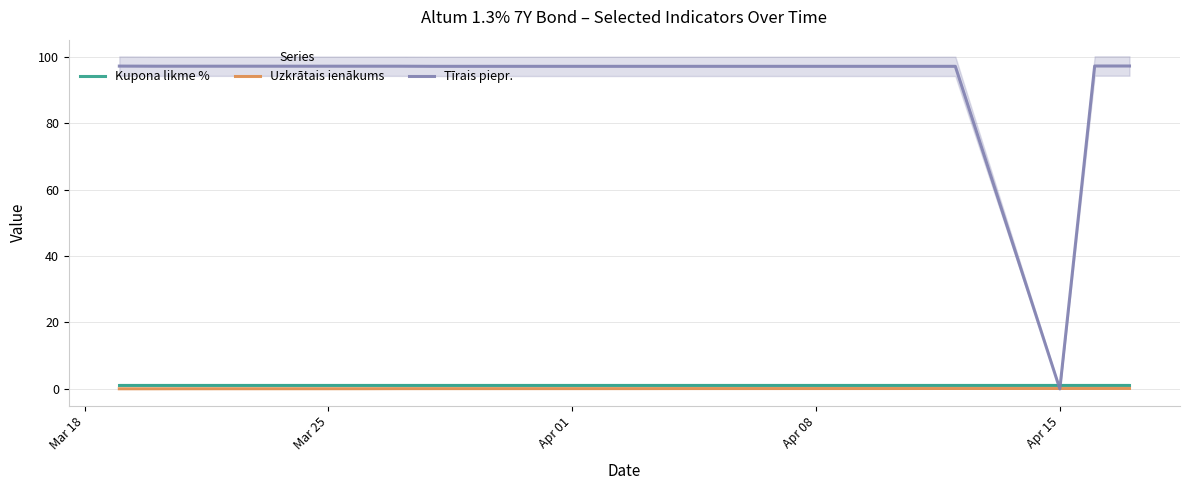

Which series has the largest total across all categories?

Tīrais piepr.